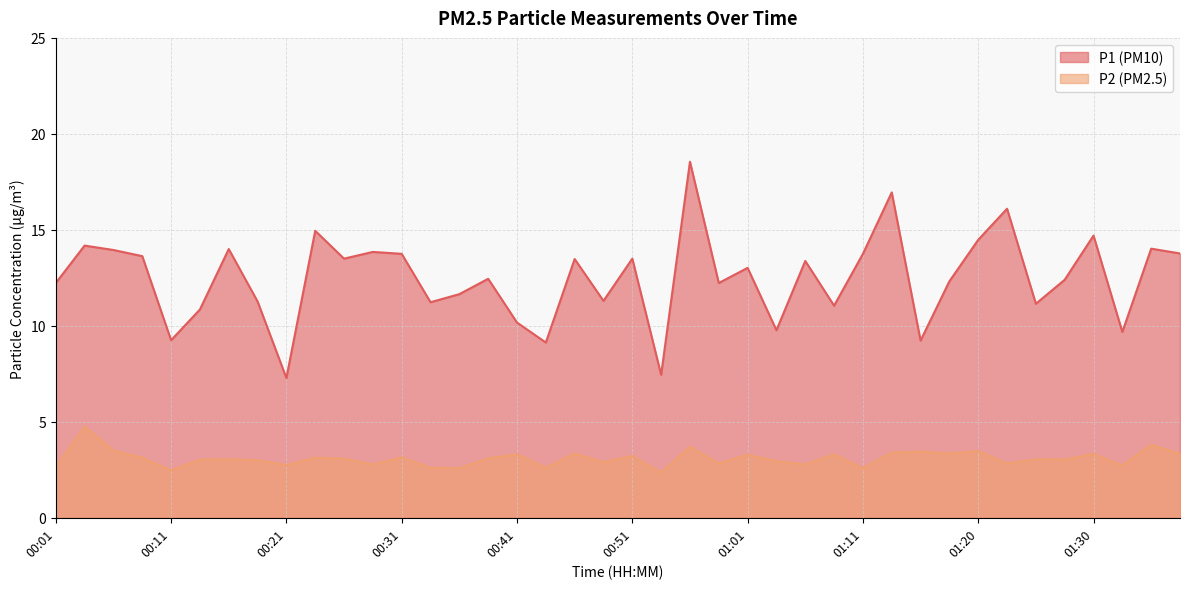

Which has a higher value, 01:38 or 01:25?

01:38